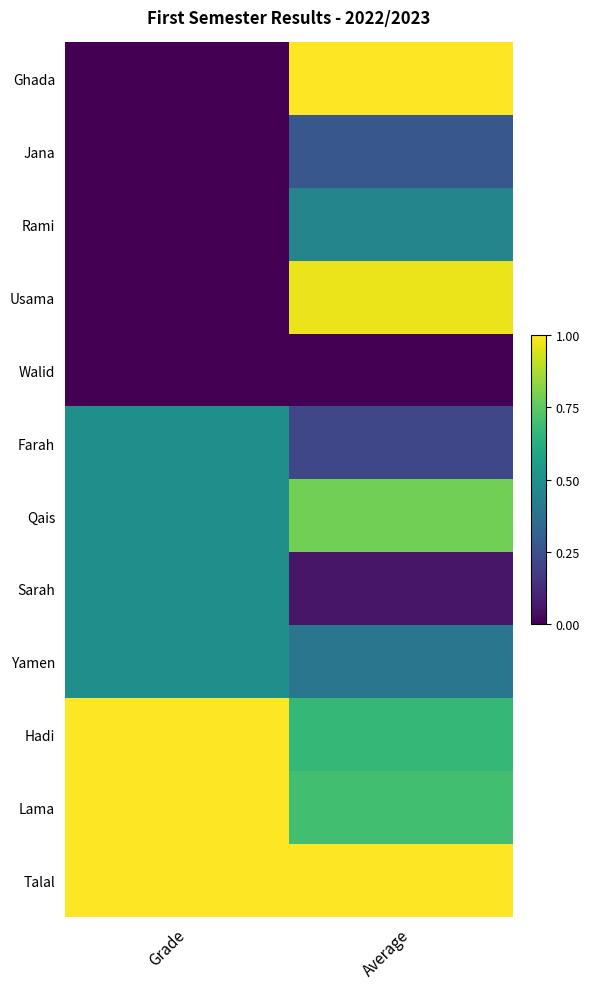

Reading right to left, list all the values displayed in this chart.

Ghada: Average=1.0	Grade=0.0
Jana: Average=0.3	Grade=0.0
Rami: Average=0.5	Grade=0.0
Usama: Average=1.0	Grade=0.0
Walid: Average=0.0	Grade=0.0
Farah: Average=0.2	Grade=0.5
Qais: Average=0.8	Grade=0.5
Sarah: Average=0.1	Grade=0.5
Yamen: Average=0.4	Grade=0.5
Hadi: Average=0.7	Grade=1.0
Lama: Average=0.7	Grade=1.0
Talal: Average=1.0	Grade=1.0